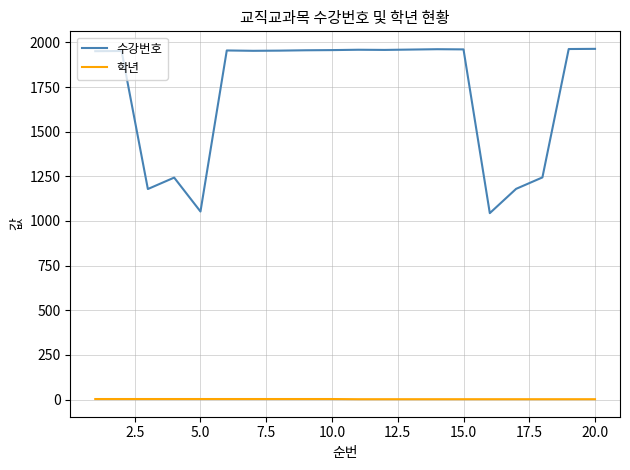

What is the minimum value for 학년?

2